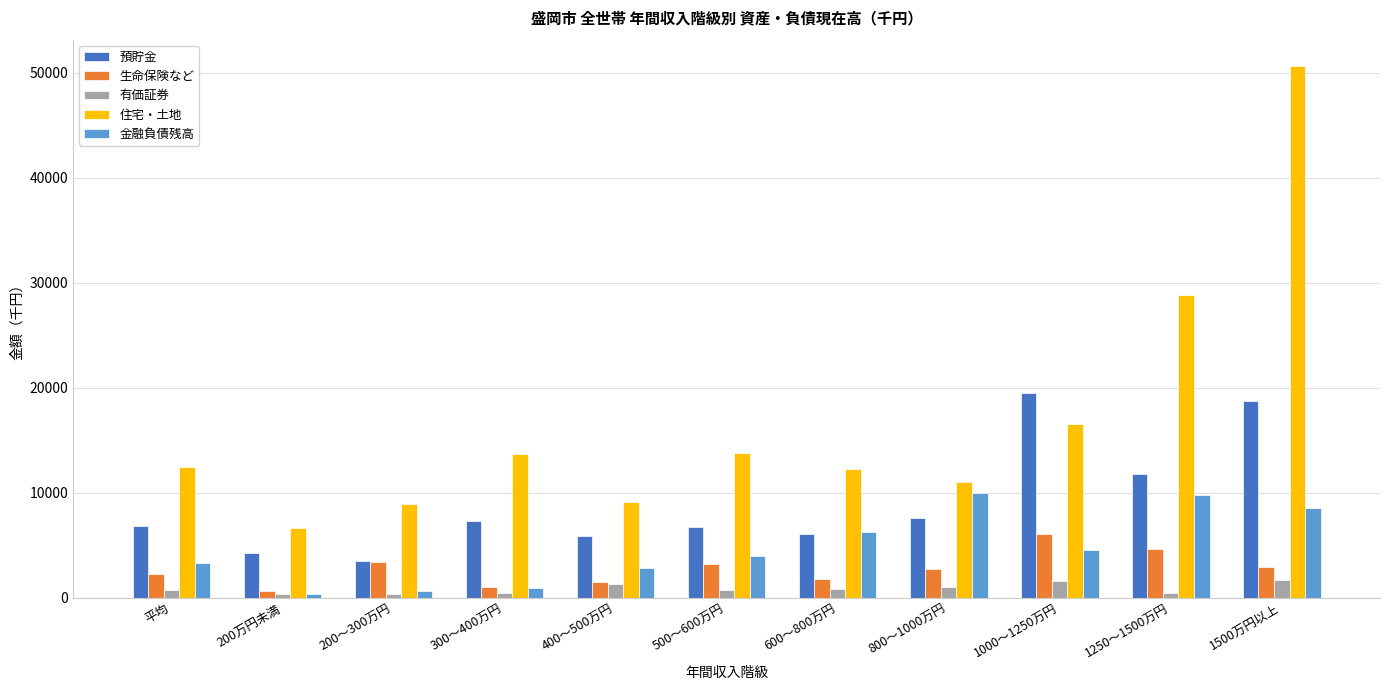

What is the sum of all 住宅・土地 values?

183809